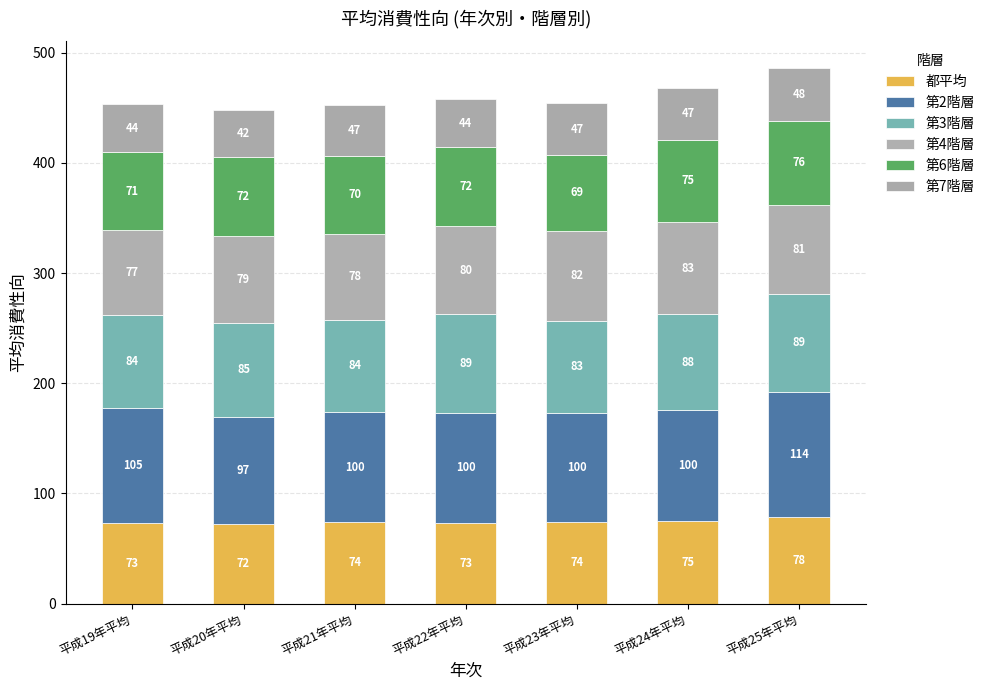

How many bars are there in total?

7